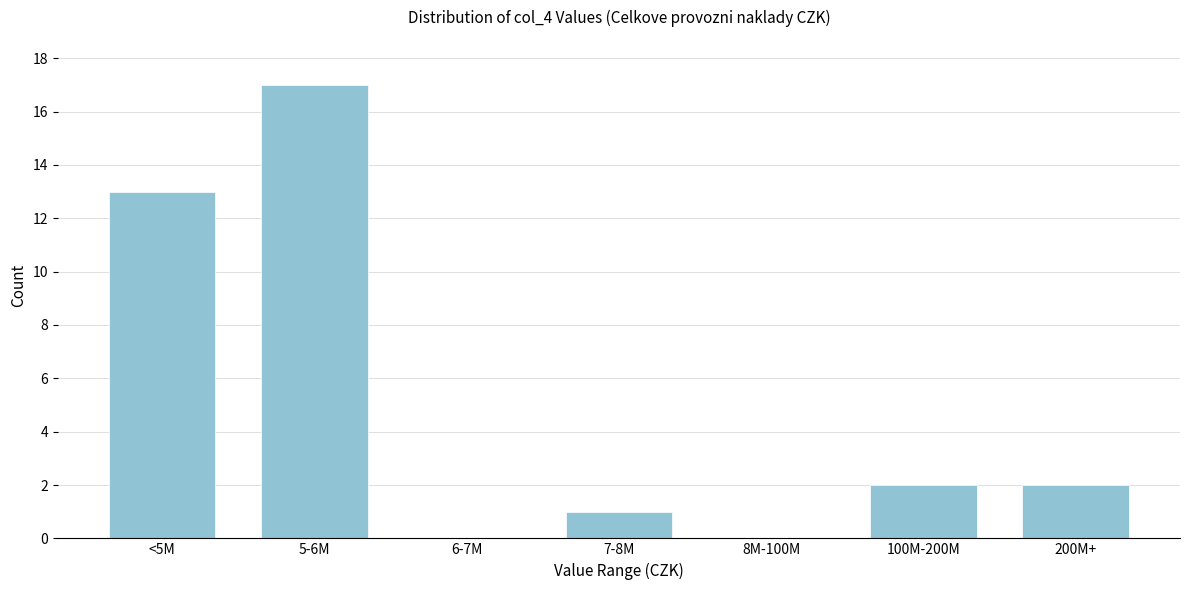

Reading left to right, list all the values displayed in this chart.

<5M=13	5-6M=17	6-7M=0	7-8M=1	8M-100M=0	100M-200M=2	200M+=2